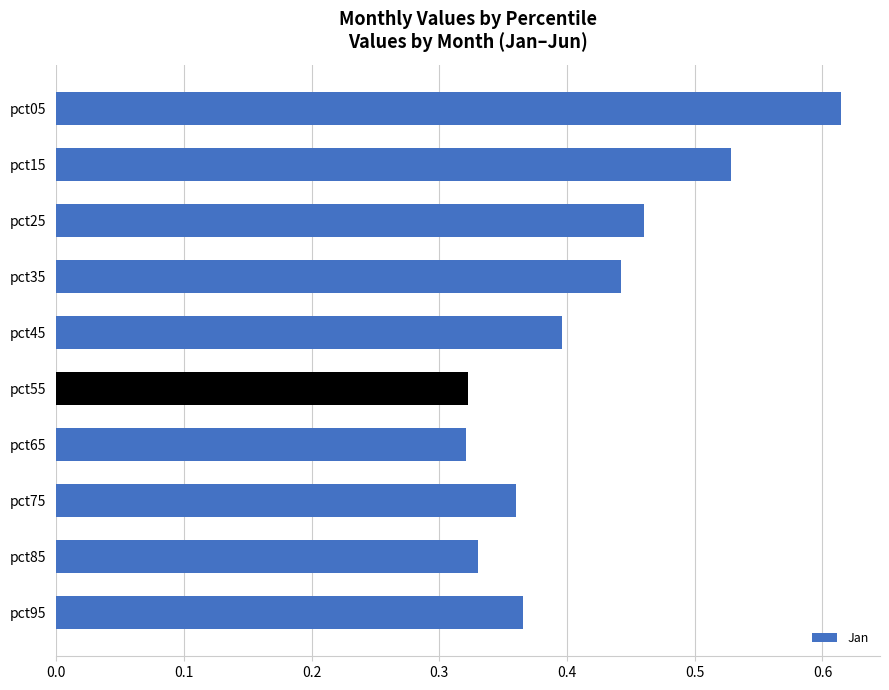

What is the sum of all values?

4.1